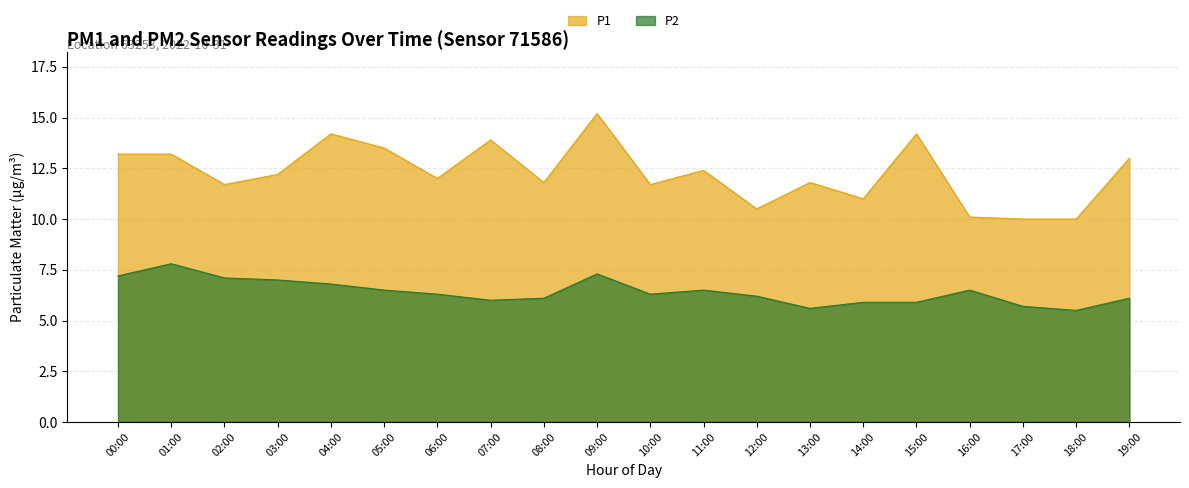

True or false: P2 and P1 intersect in this chart.

False